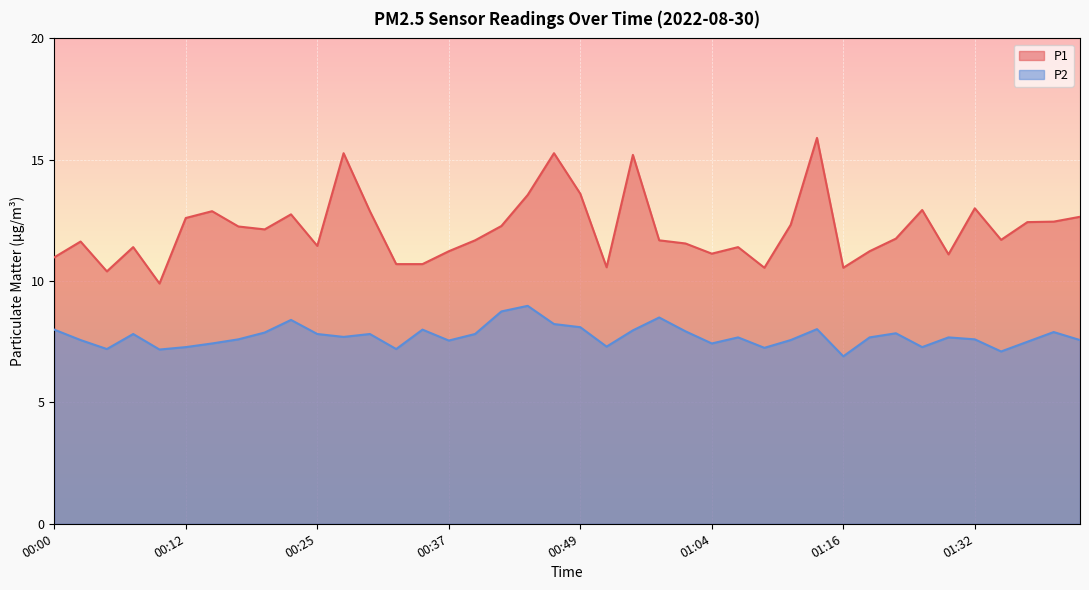

What value does the P1 series have at 01:16?

10.6